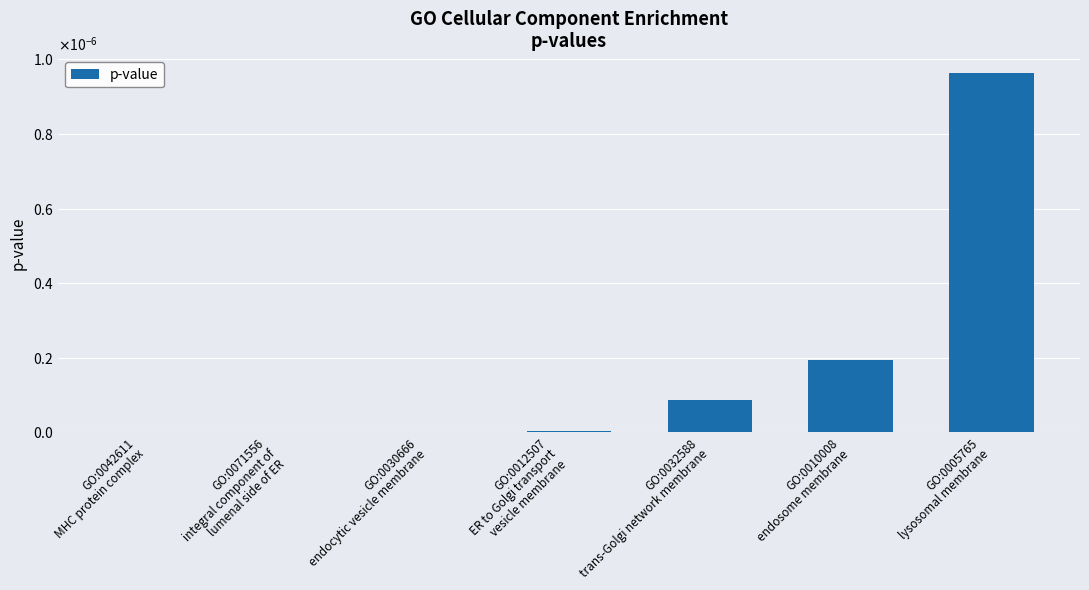

Are the bars horizontal?

No